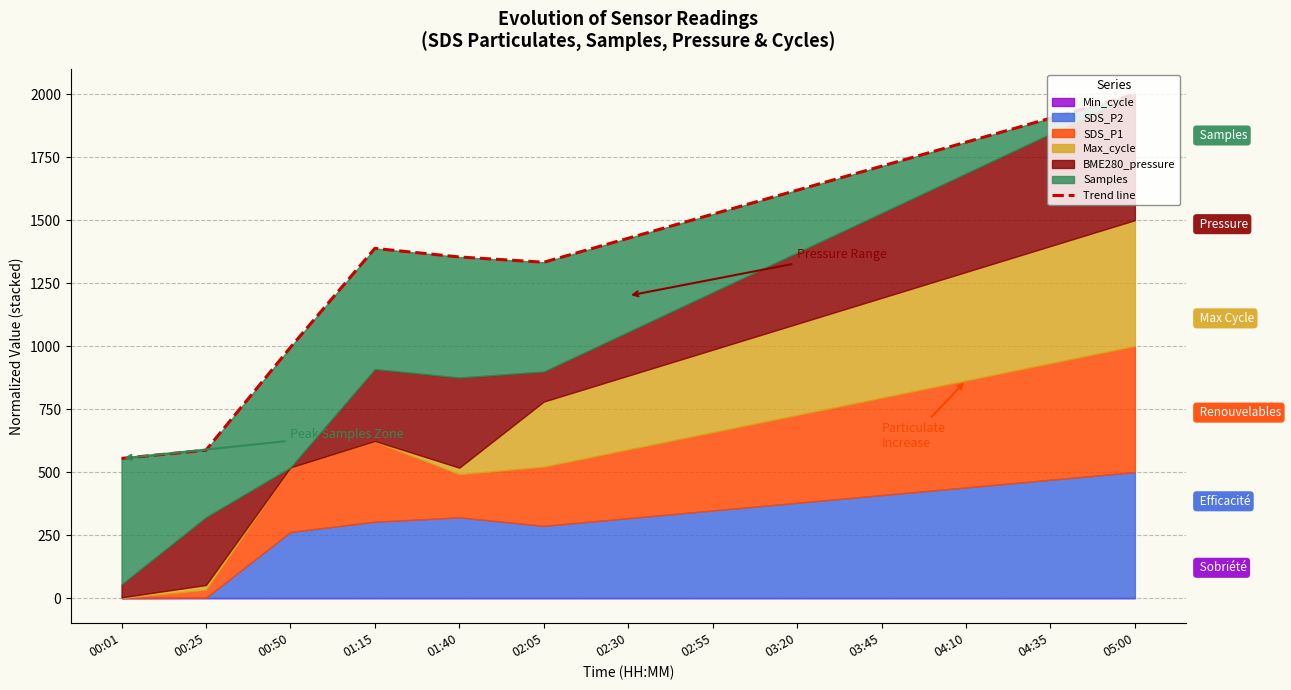

What is the sum of all values?

18208.7